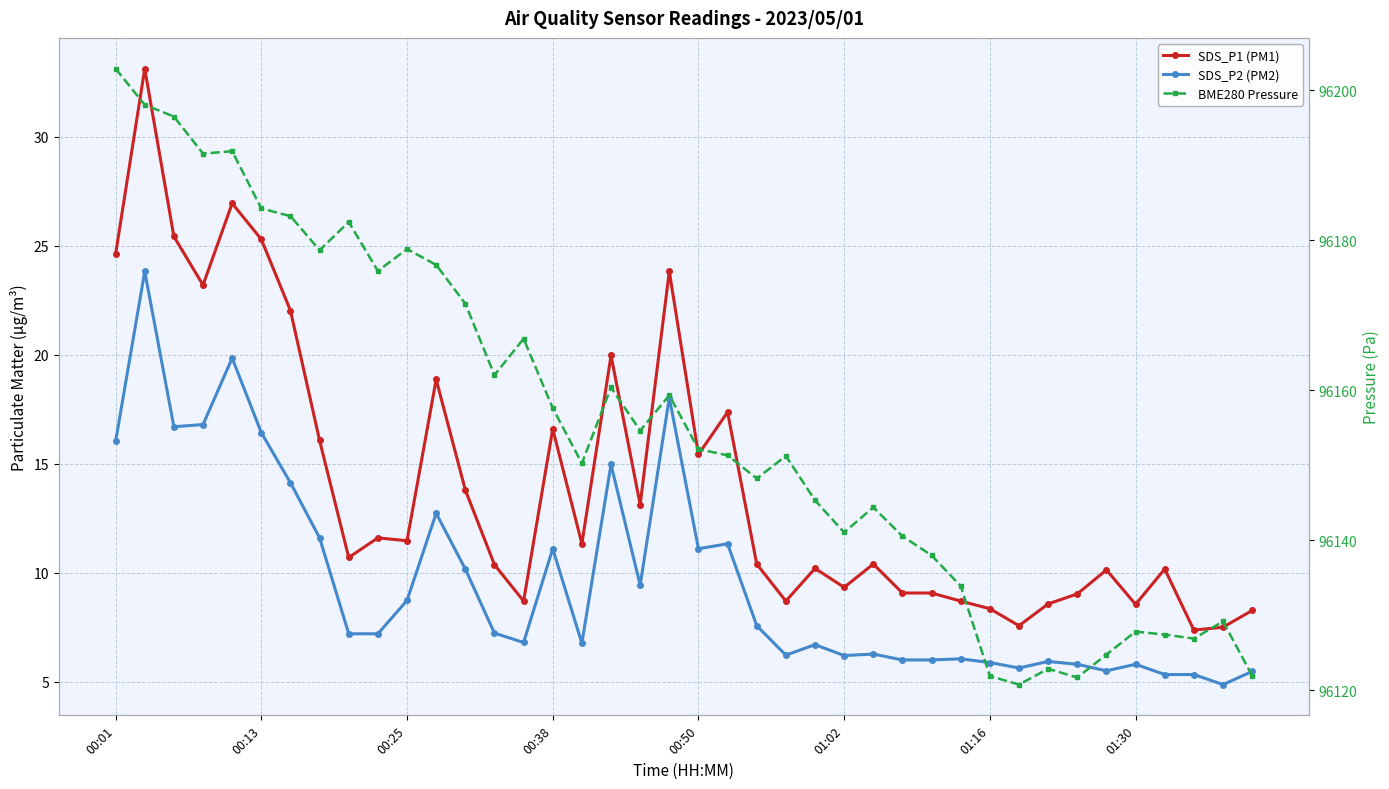

Rank the series by their maximum value, from lowest to highest.

SDS_P2 (PM2), SDS_P1 (PM1), BME280 Pressure